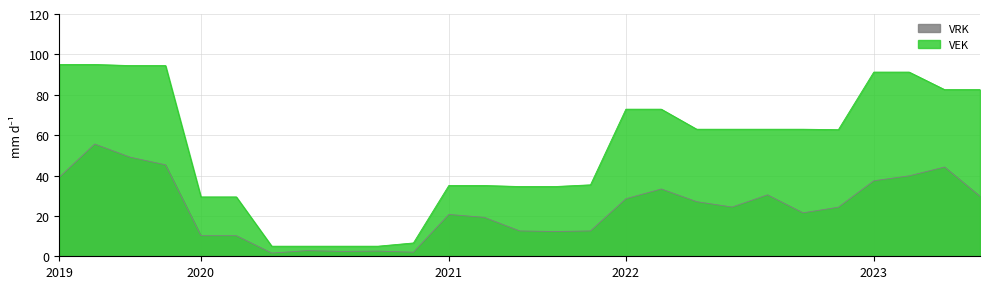

The chart shows a value of 62.9 at 2022 1ste aanpassing - goedgekeurd. True or false?

True